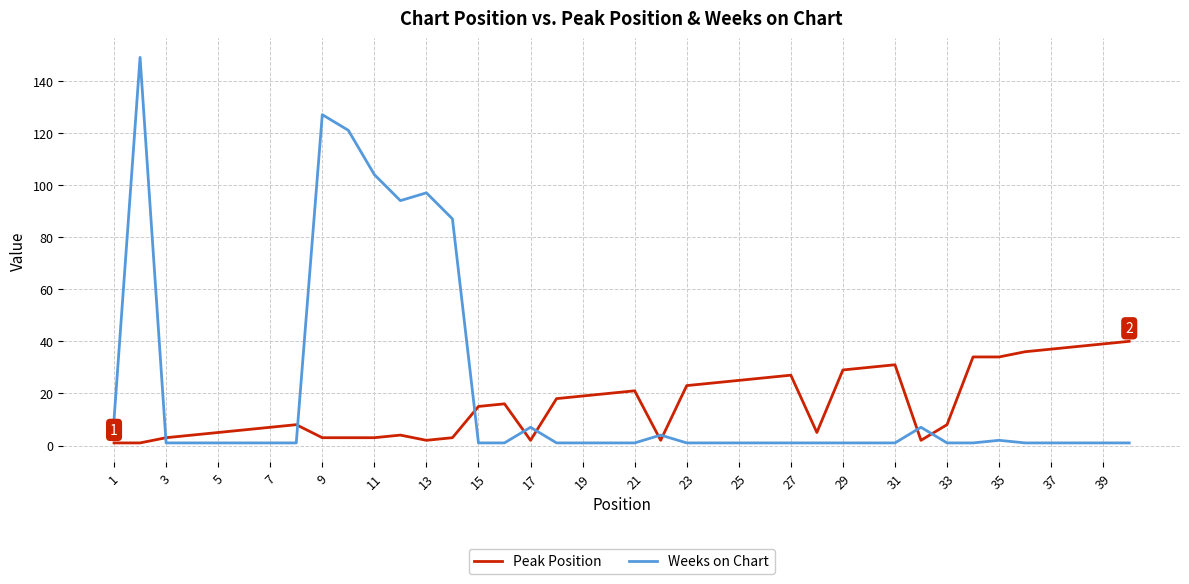

What is the difference between the maximum and minimum values in the Peak Position series?

39